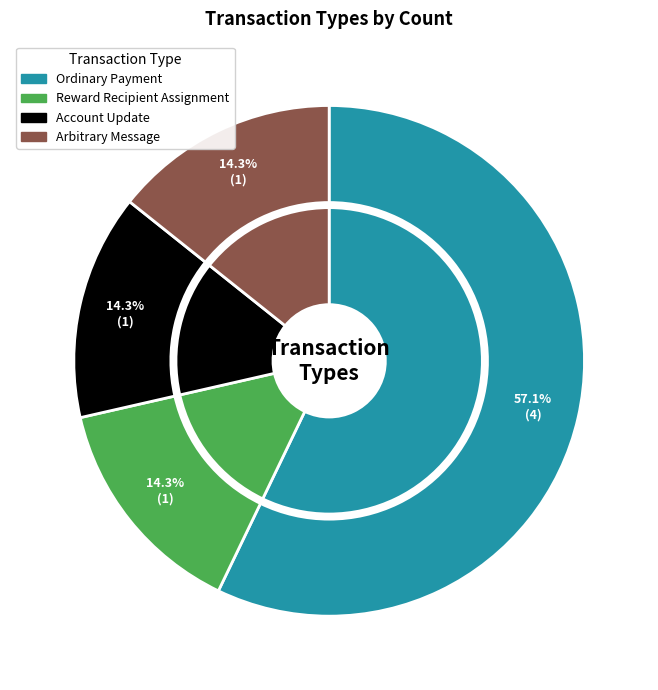

True or false: Reward Recipient Assignment accounts for 14% of the total.

True